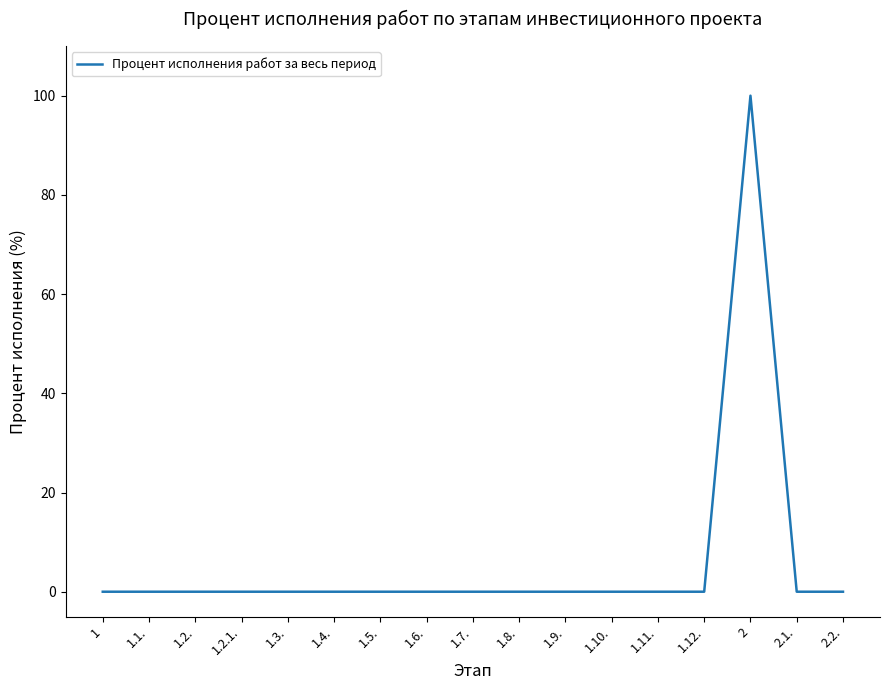

What is the maximum value shown in the chart?

100